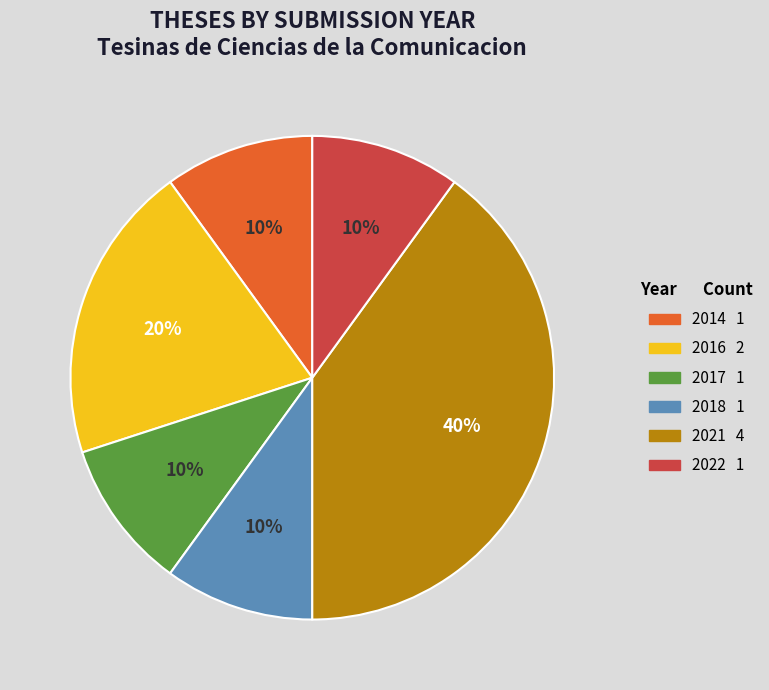

How many segments does this pie chart have?

6